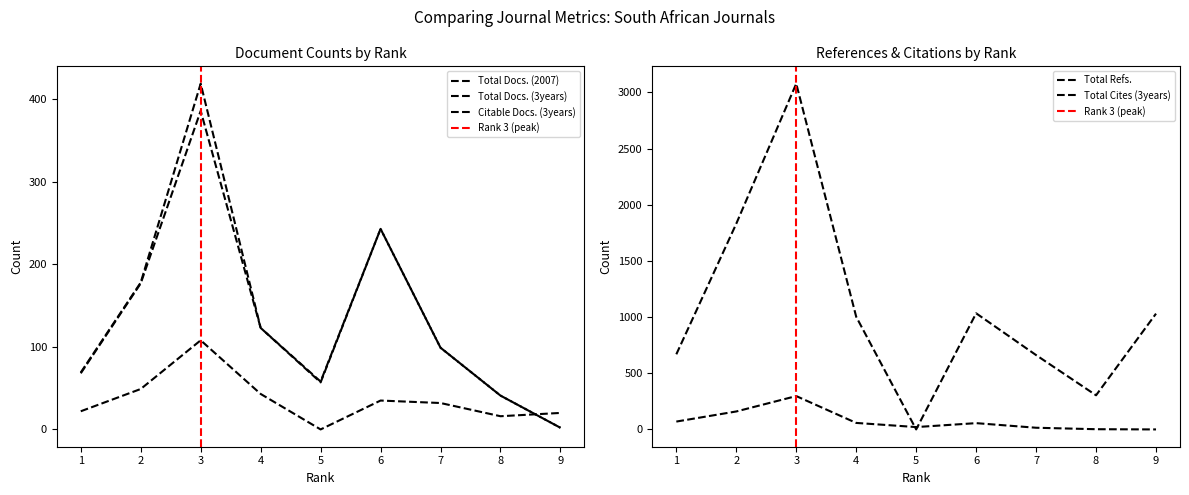

What is the lowest value of the Citable Docs. (3years) series?

2